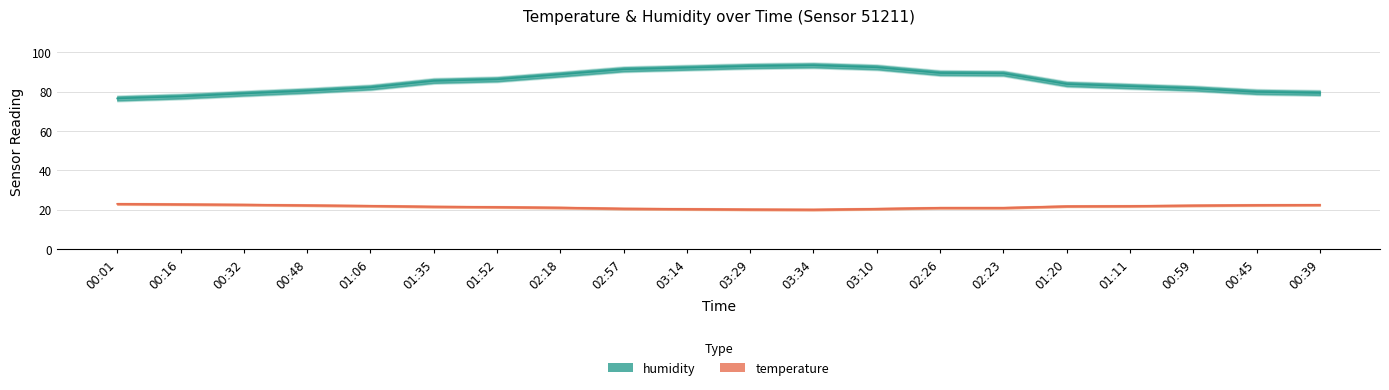

True or false: humidity and temp_lower cross at least once.

False